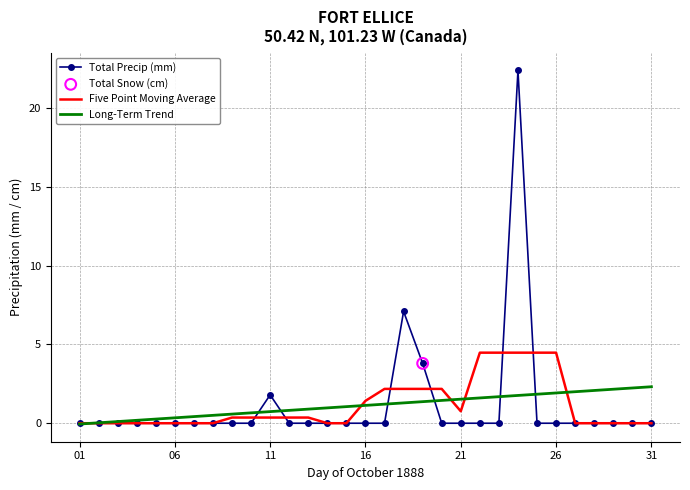

What is the maximum value for Total Precip (mm)?

22.4